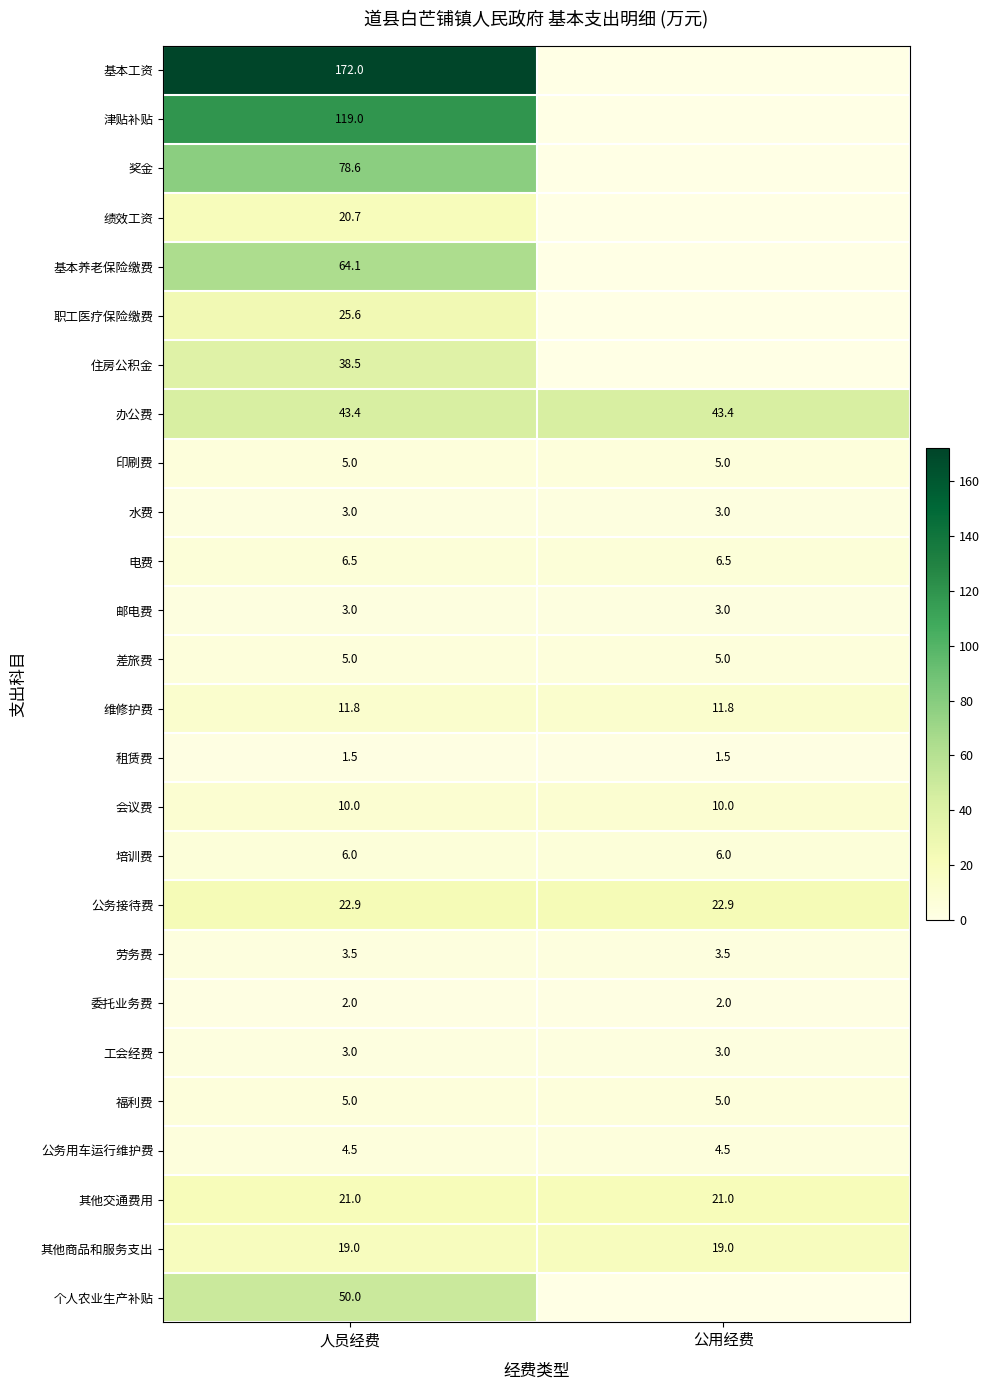

What is the sum of the 会议费 values at 公用经费 and 人员经费?

20.0